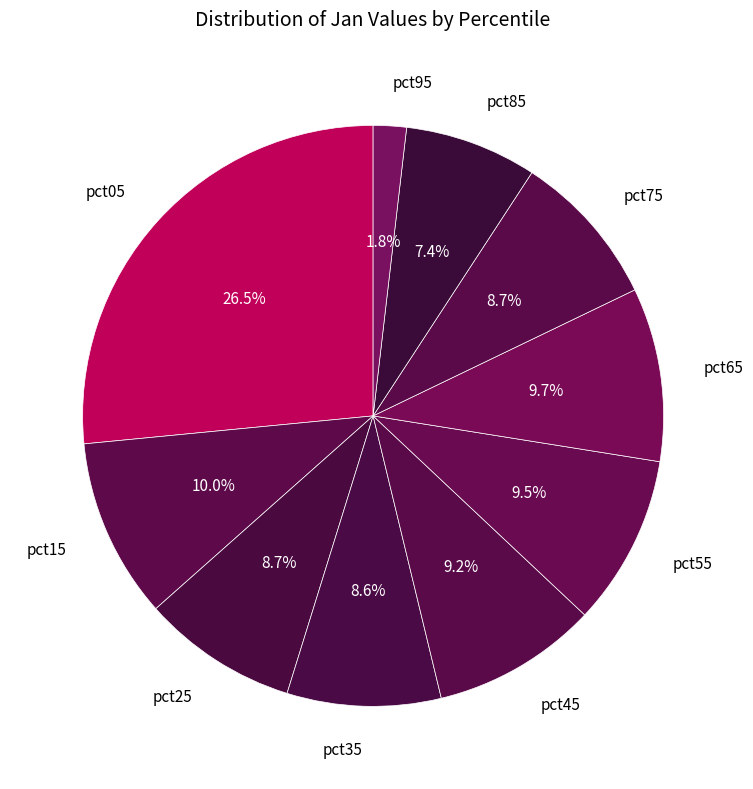

How many slices are in this pie chart?

10